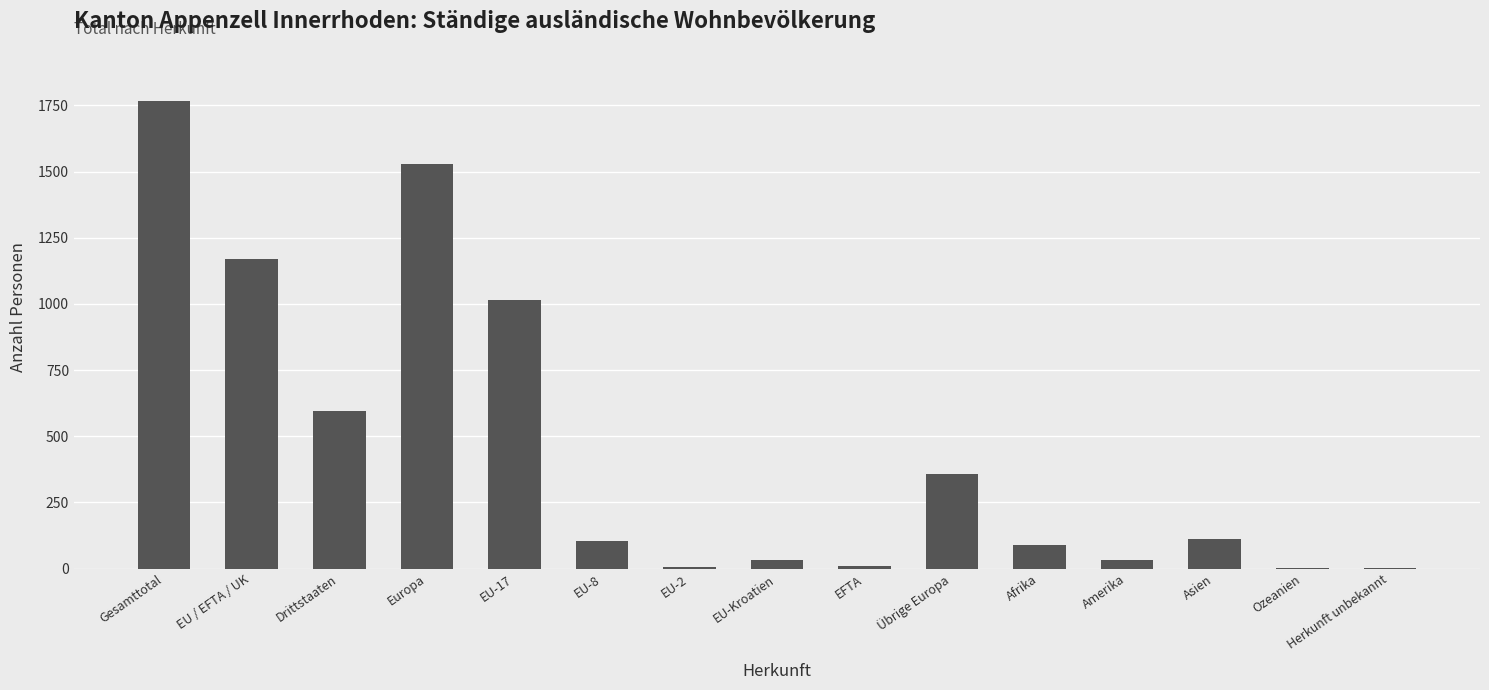

Which category has the highest value across all series?

Gesamttotal